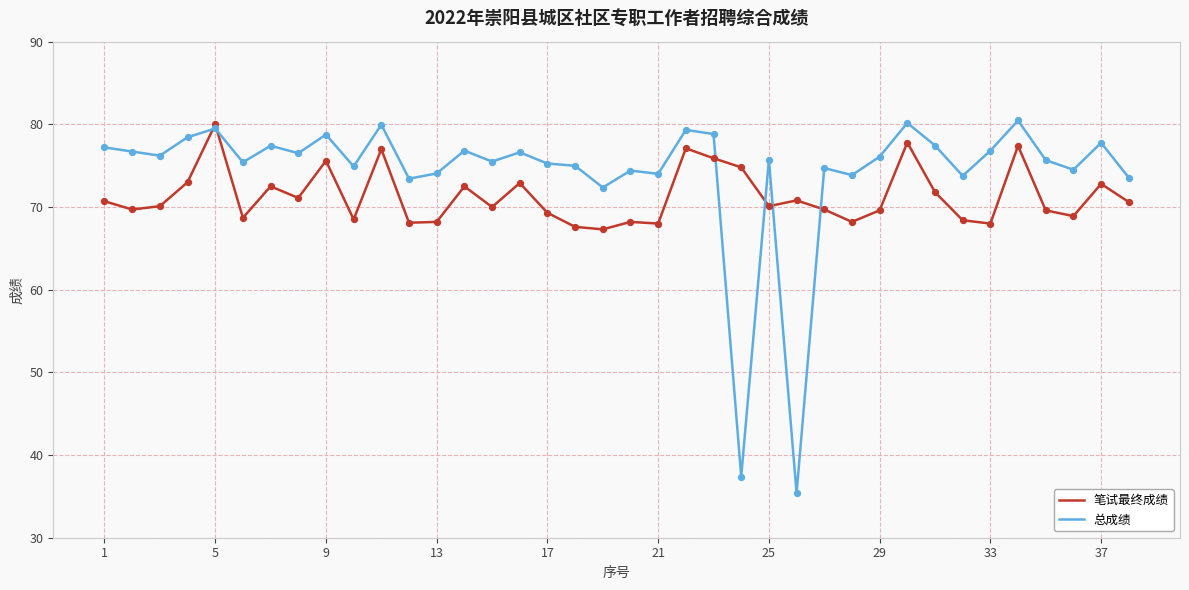

Which series has the largest total across all categories?

总成绩